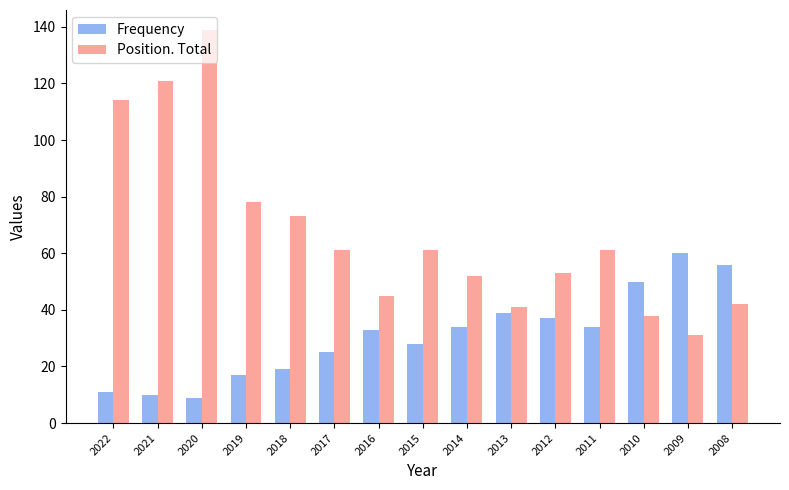

What is the difference between the highest and lowest values at 2008?

14